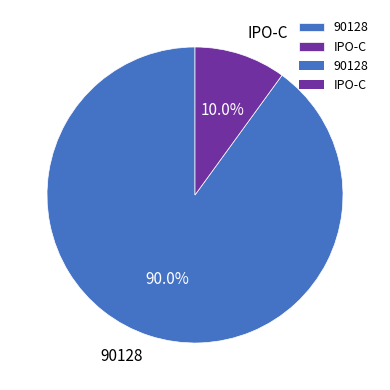

What is the smallest slice in the pie chart?

IPO-C